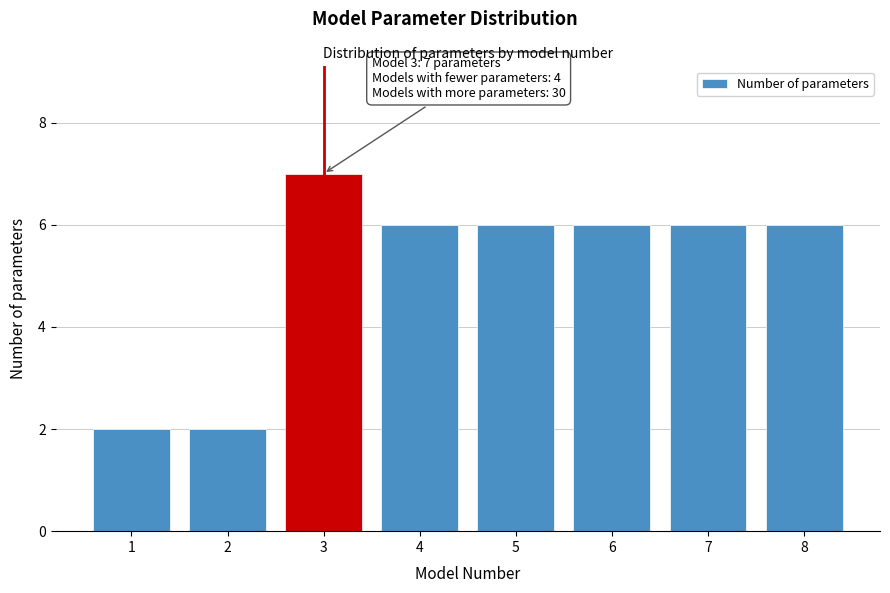

Reading left to right, what are all the values shown in this chart?

1=2	2=2	3=7	4=6	5=6	6=6	7=6	8=6